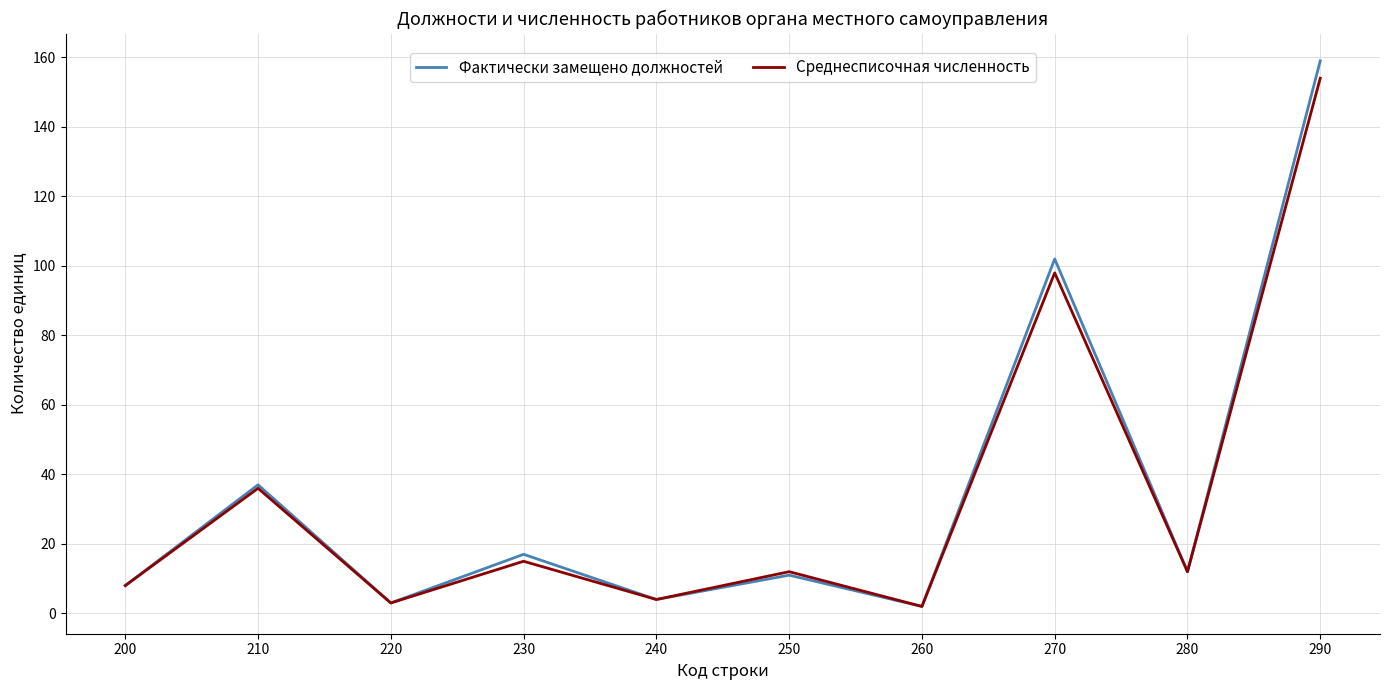

At which category is the sum across all series the highest?

290